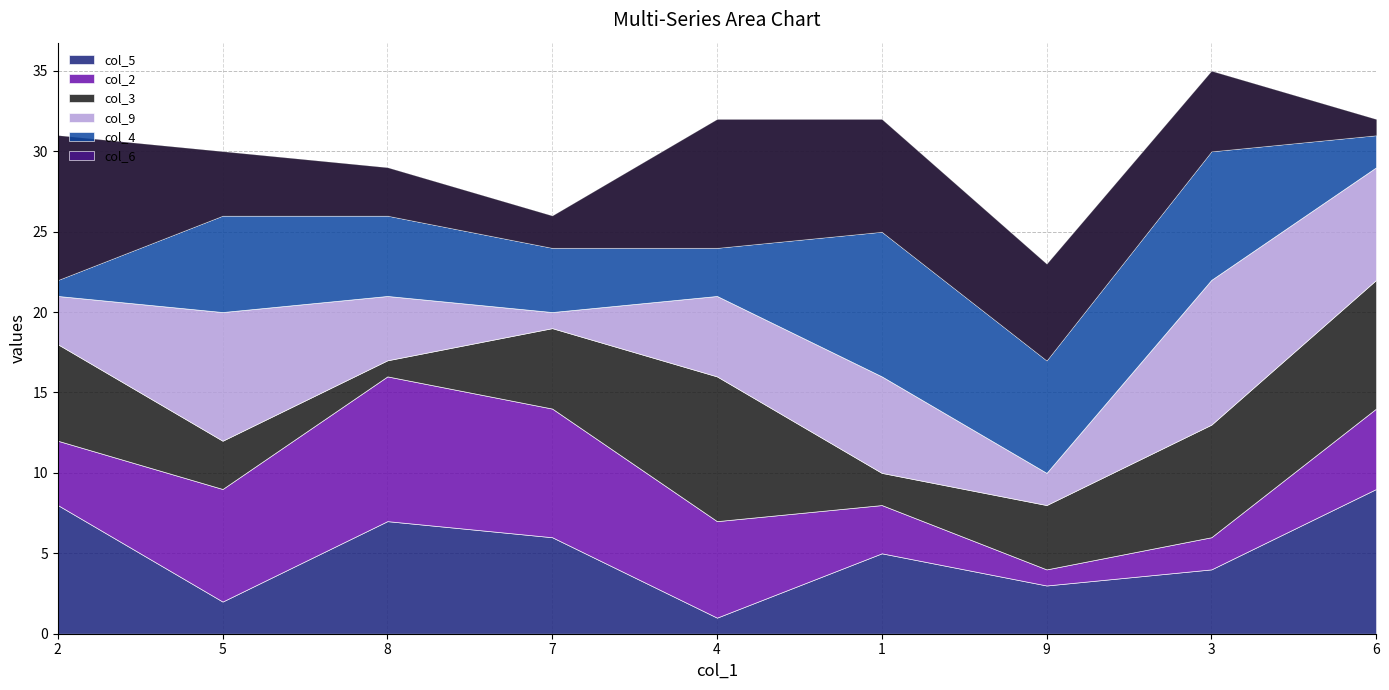

Reading right to left, list all the values displayed in this chart.

col_5: 9	4	3	5	1	6	7	2	8
col_2: 5	2	1	3	6	8	9	7	4
col_3: 8	7	4	2	9	5	1	3	6
col_9: 7	9	2	6	5	1	4	8	3
col_4: 2	8	7	9	3	4	5	6	1
col_6: 1	5	6	7	8	2	3	4	9